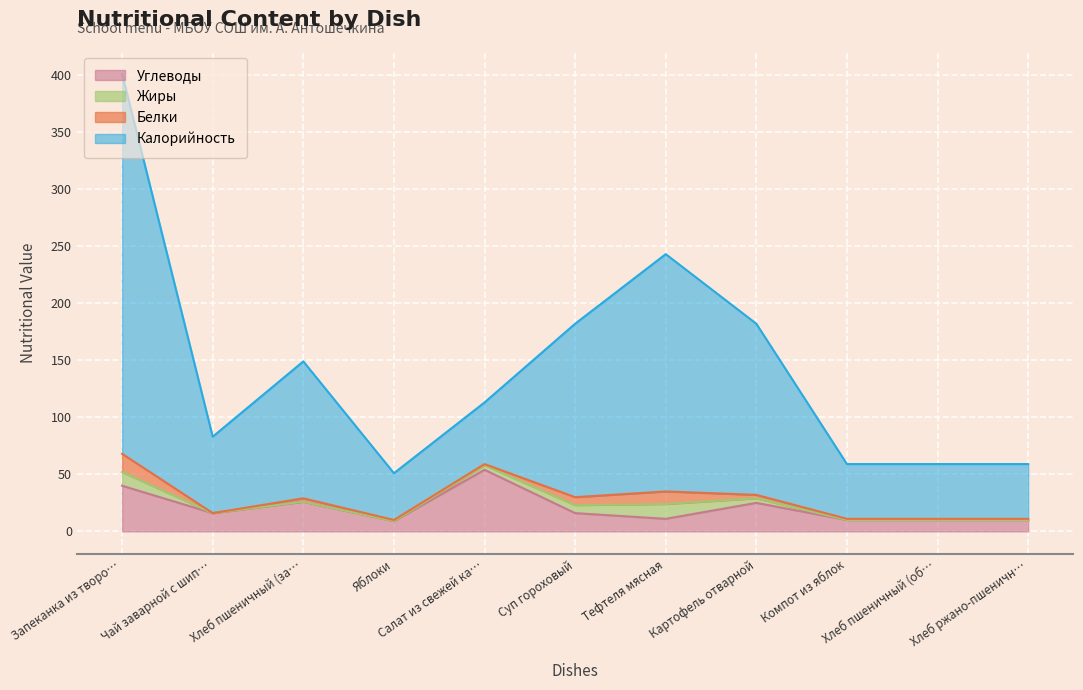

Which category has the highest value in the Углеводы series?

Салат из свежей ка…